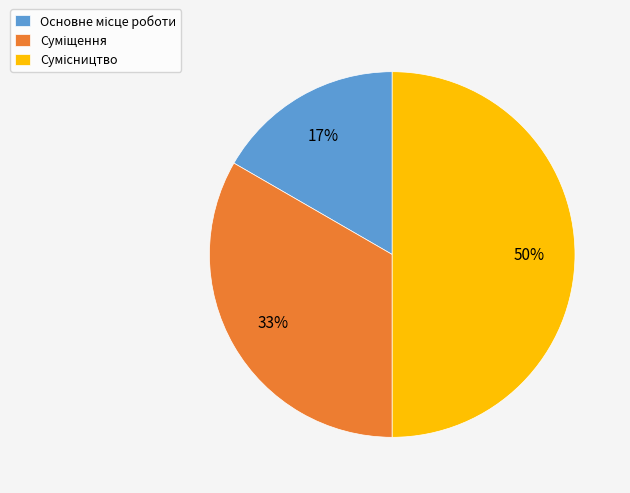

To the nearest percent, what is the difference between the largest and smallest slice percentages?

33%